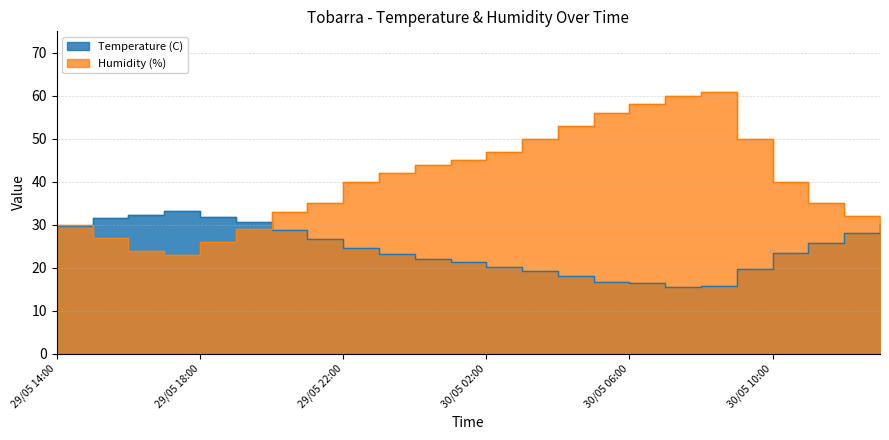

True or false: Humidity (%) and Temperature (C) intersect in this chart.

True